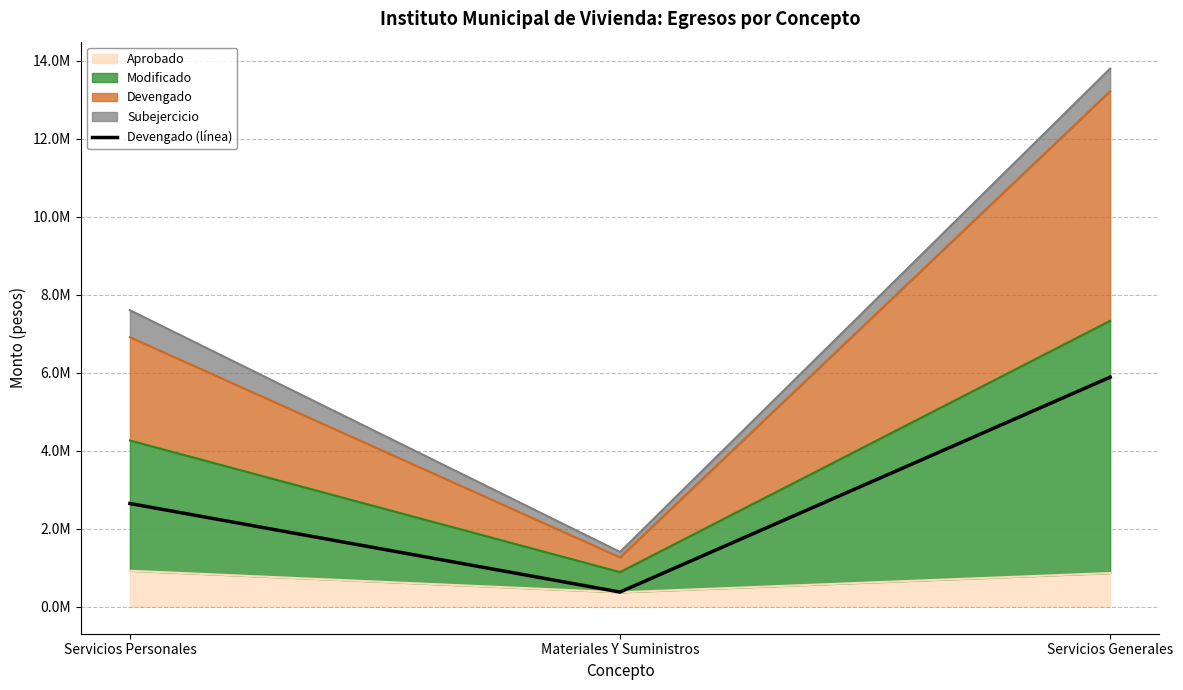

Between Servicios Generales and Servicios Personales, which is larger?

Servicios Generales